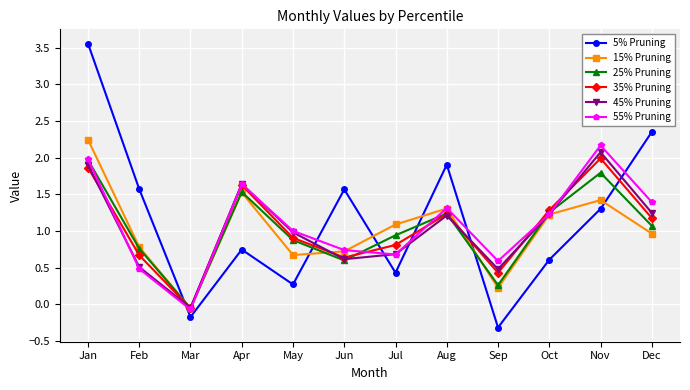

How many negative values does the 45% Pruning series have?

1